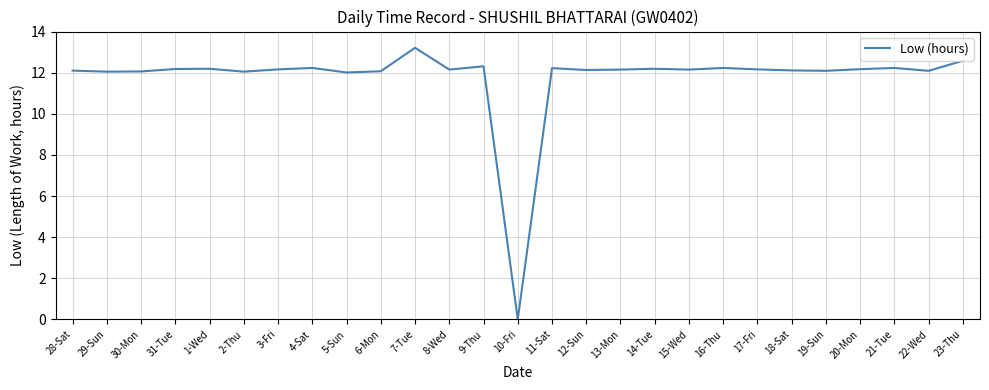

Is it true that the value at 17-Fri is 20.2?

False